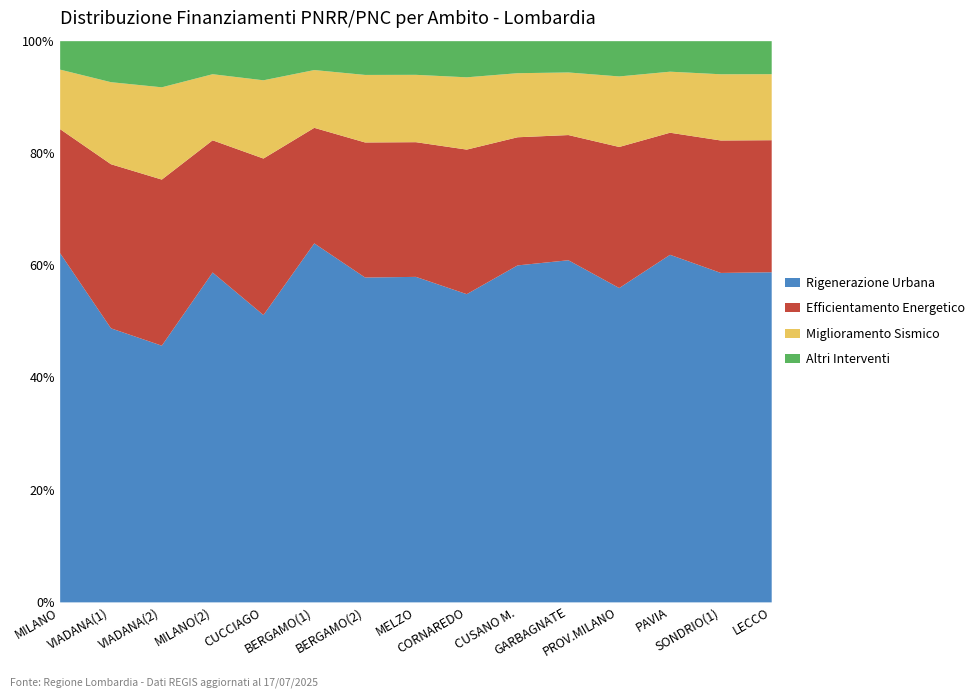

What is the difference between the maximum and minimum values in the Rigenerazione Urbana series?

18.2